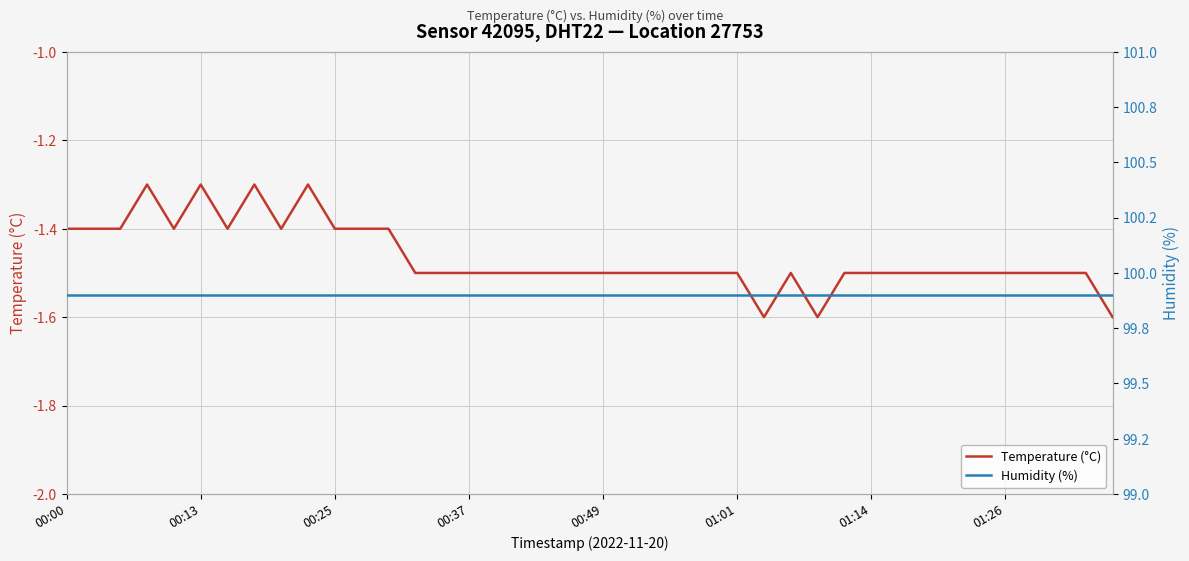

The Humidity (%) series shows 99.9 at 18. True or false?

True